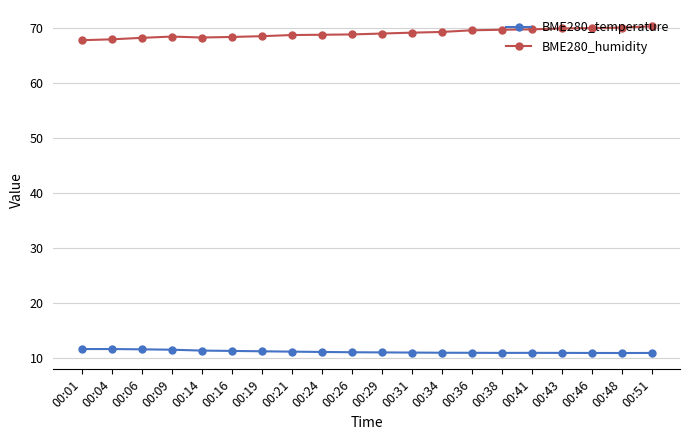

What is the value of the BME280_humidity point at the 18th from the left?

69.9